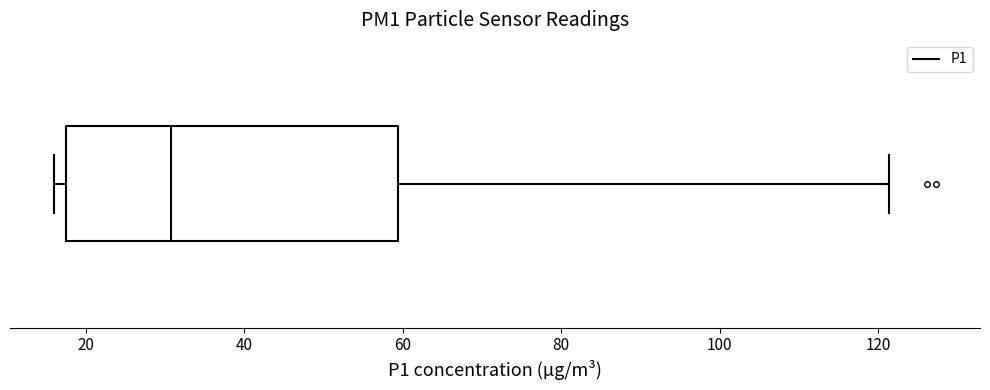

Where is the right edge of the box on the x-axis? The values are not printed on the chart, so give them approximately, as read against the axis.

60